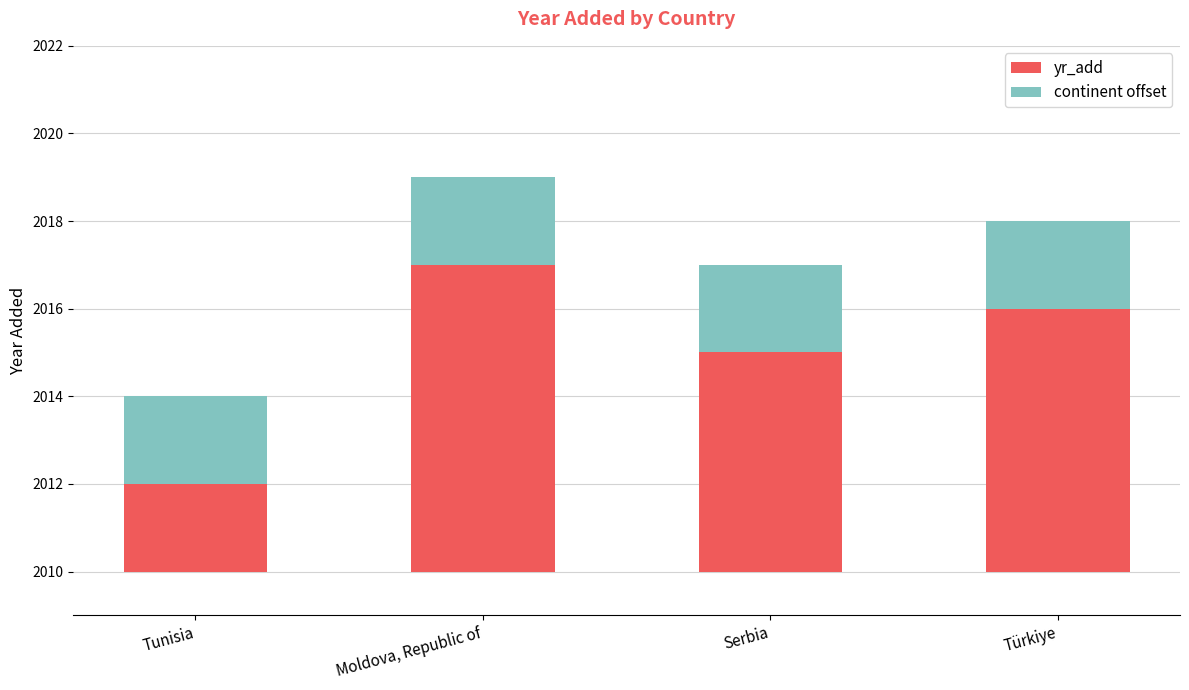

What is the difference between the maximum and minimum values in the yr_add series?

5